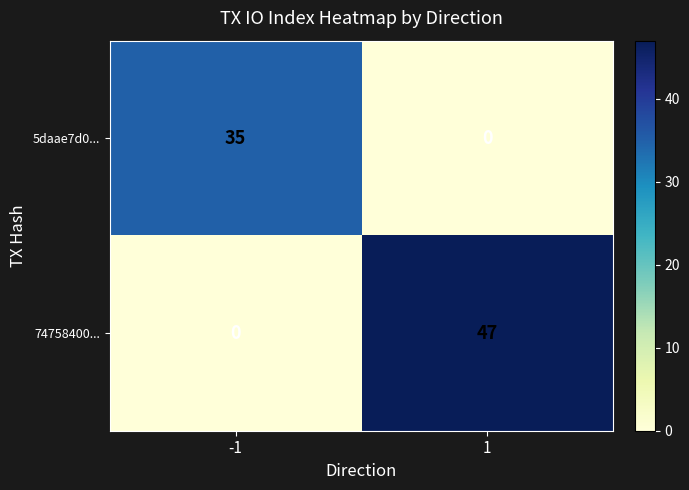

Rank the series by their maximum value, from lowest to highest.

5daae7d0..., 74758400...